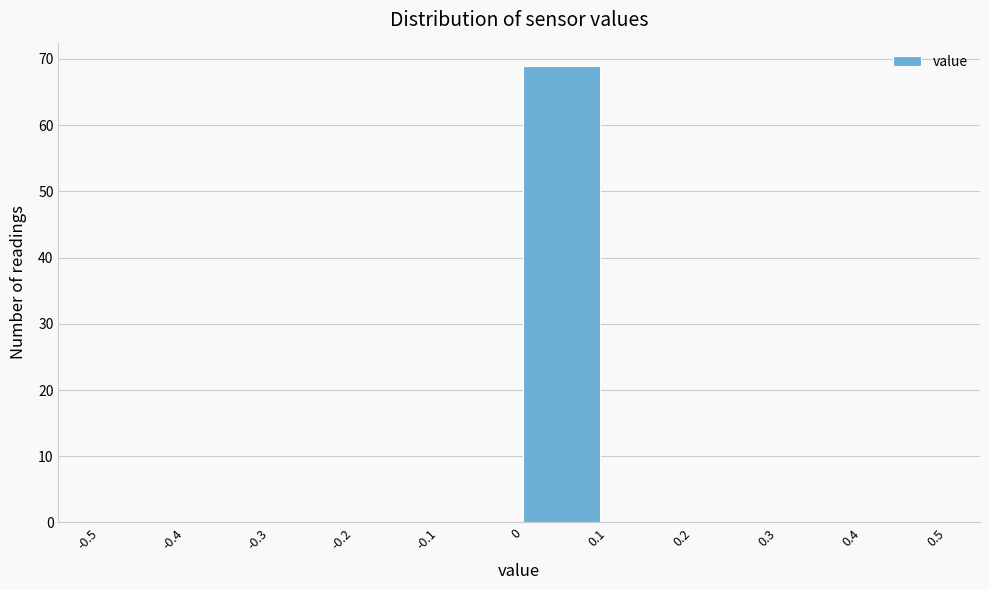

Over which range of the x-axis is the bar tallest?

0 to 0.1